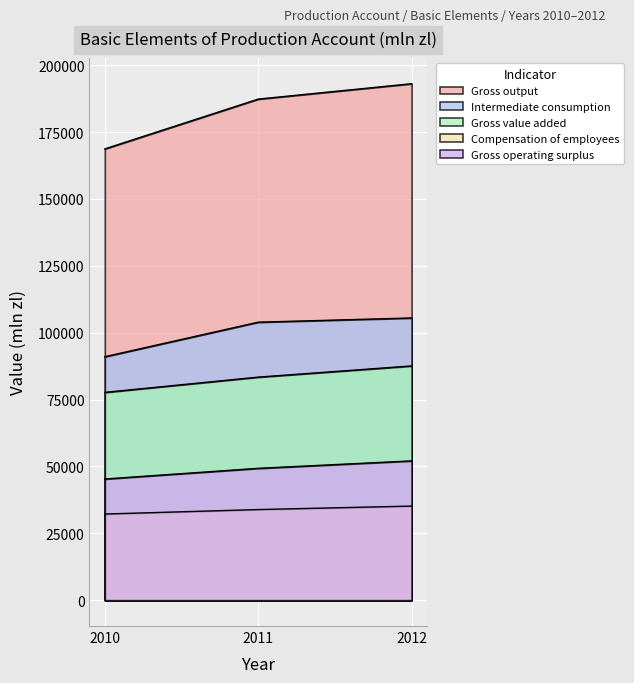

True or false: Compensation of employees has a value of 43438 at 2010.

False